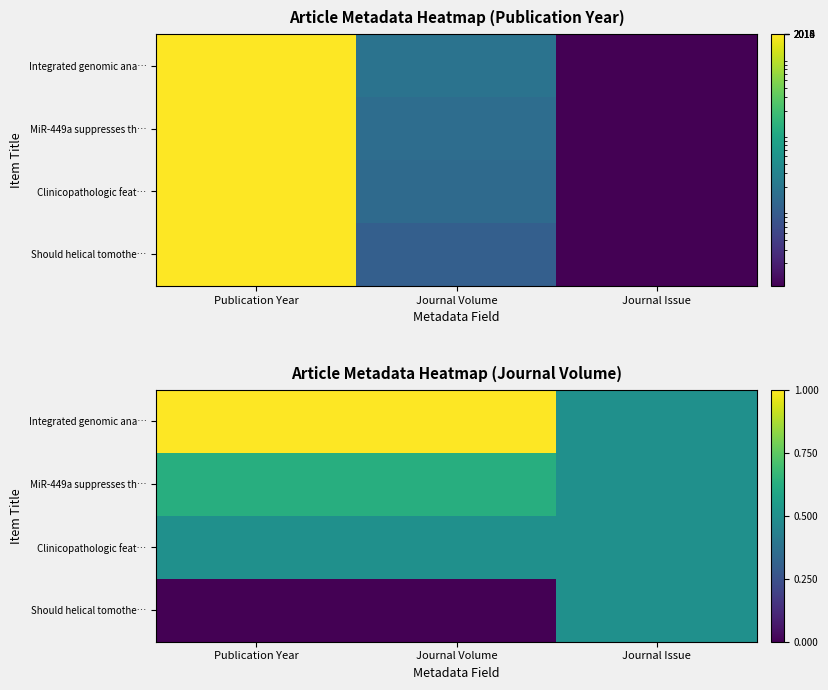

Which has a higher value, Publication Year or Journal Volume?

Publication Year